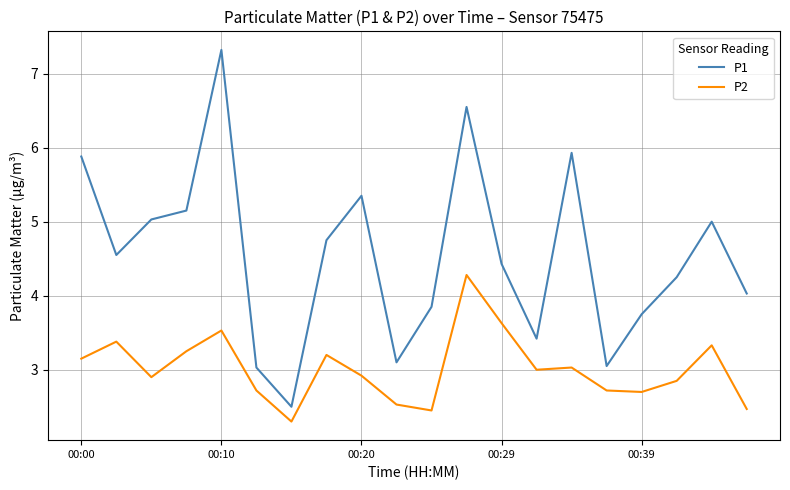

True or false: P1 and P2 intersect in this chart.

False